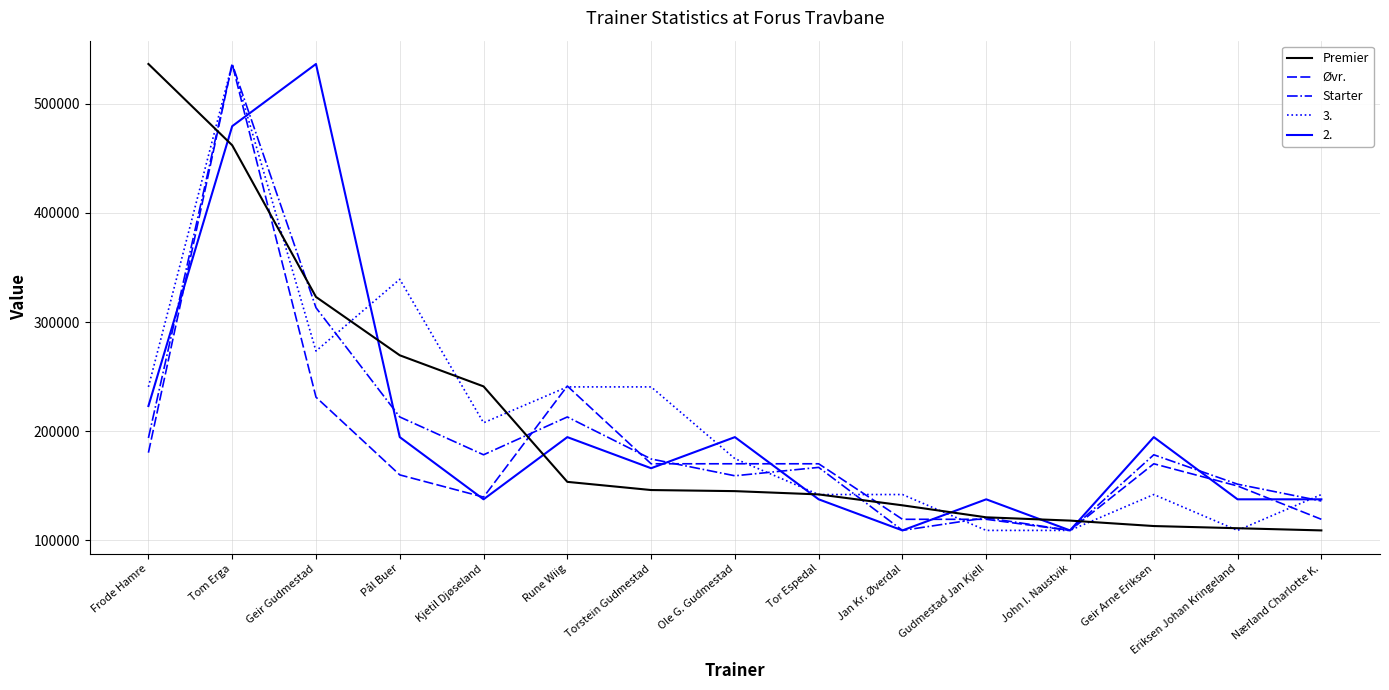

Which series ends up on top after the final intersection of Øvr. and Starter?

Starter